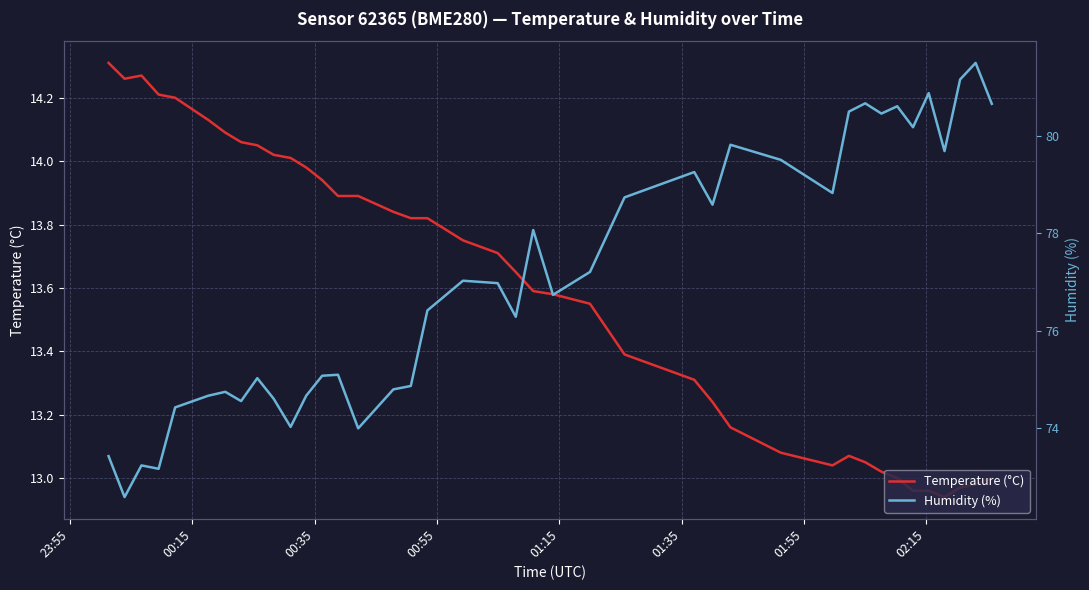

True or false: Humidity (%) and Temperature (°C) intersect in this chart.

False